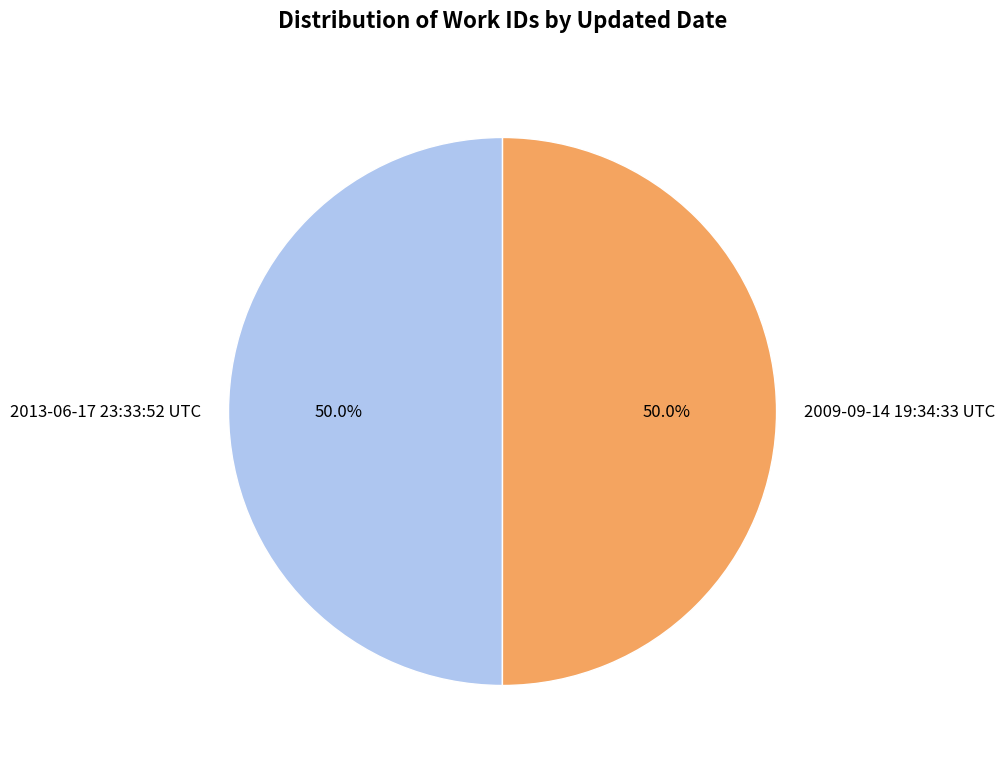

How many slices are in this pie chart?

2